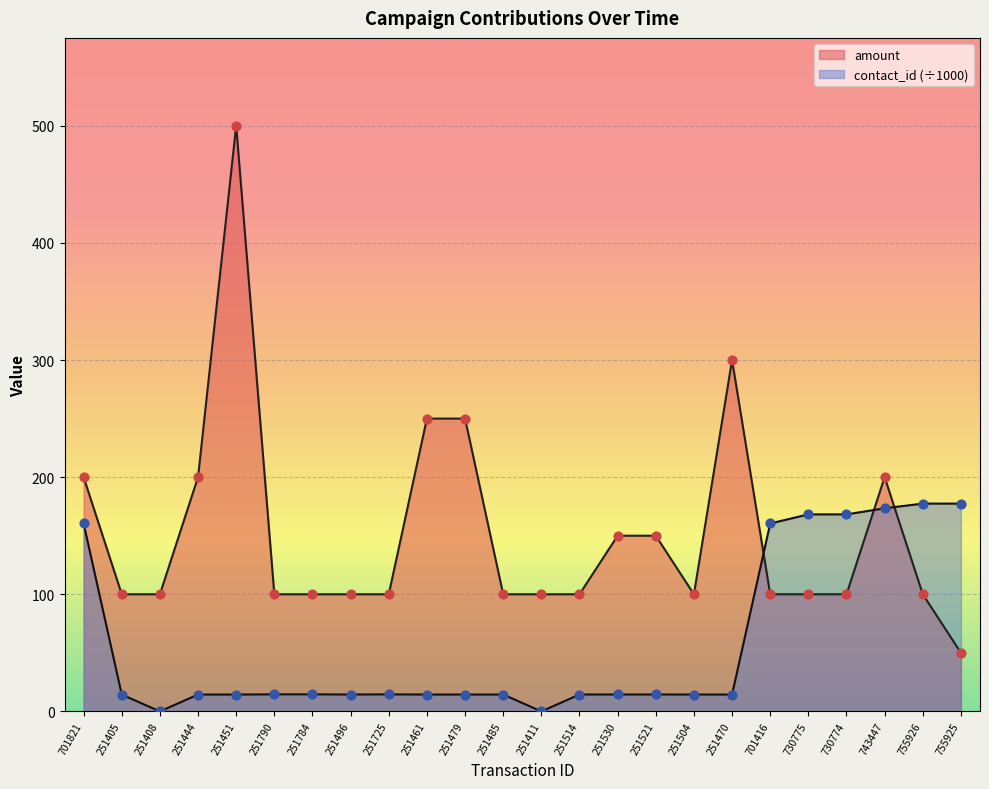

Which series reaches the maximum Y coordinate?

amount